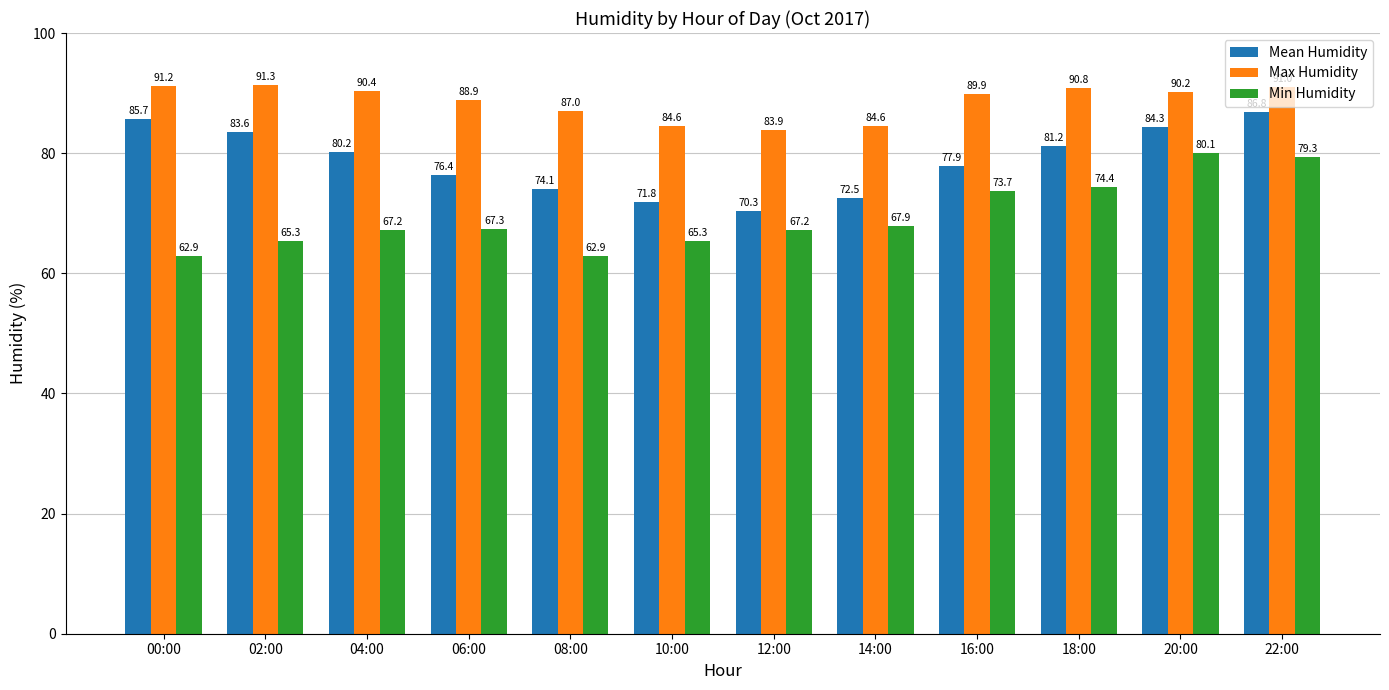

What is the total value across all series at 04:00?

237.8